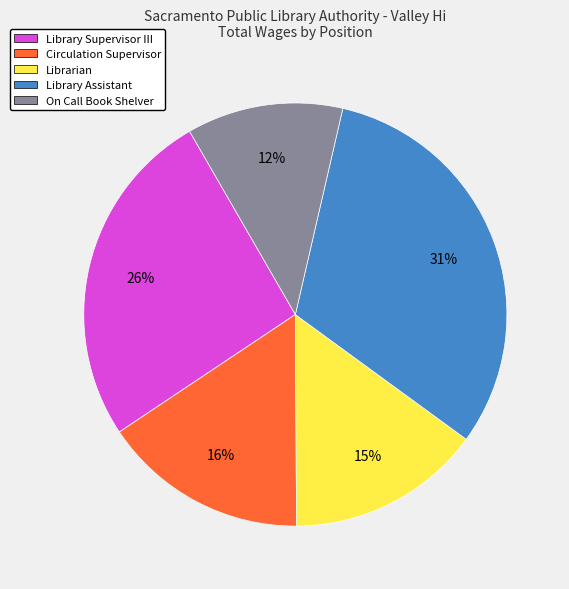

True or false: Library Supervisor III accounts for 36% of the total.

False